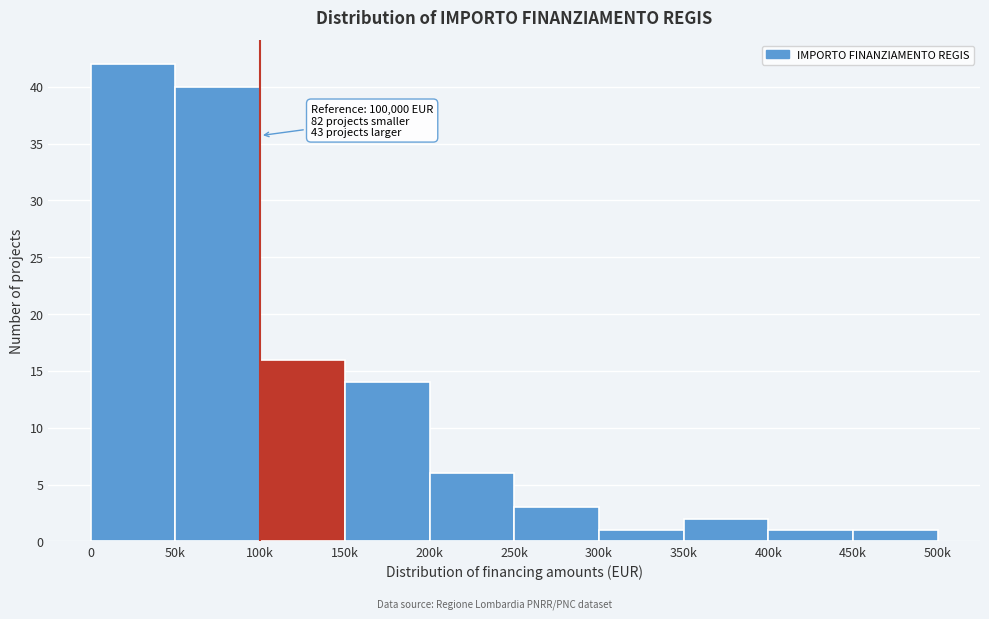

Reading right to left, what are all the values shown in this chart?

450k=1	400k=1	350k=2	300k=1	250k=3	200k=6	150k=14	100k=16	50k=40	0=42